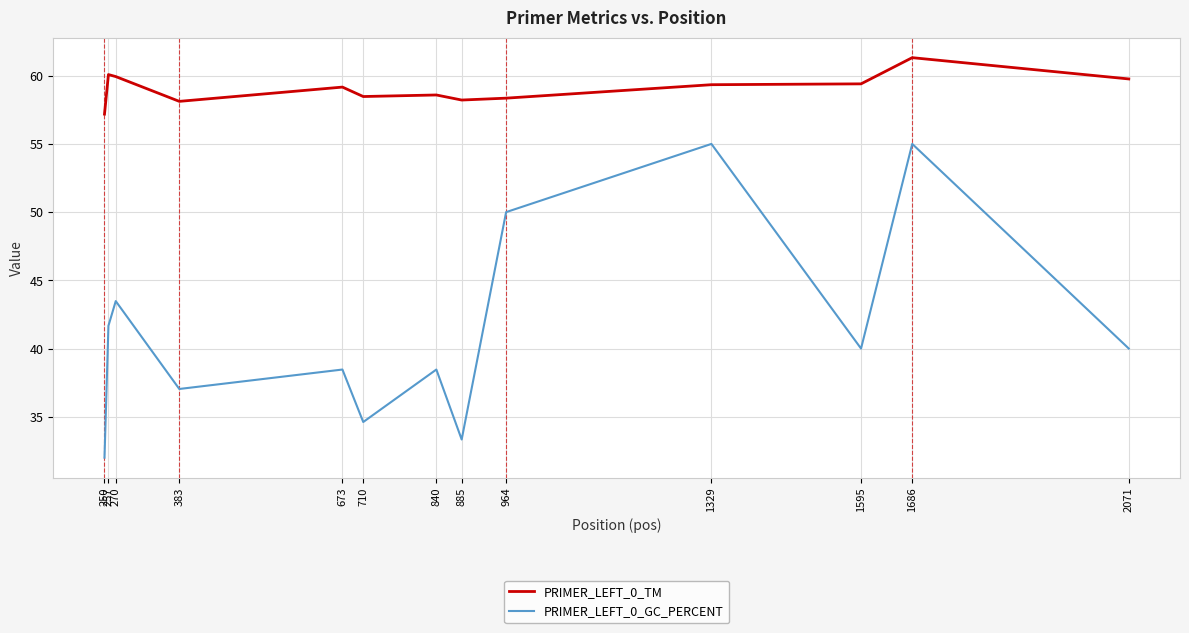

How many values in the PRIMER_LEFT_0_TM series exceed 59?

7